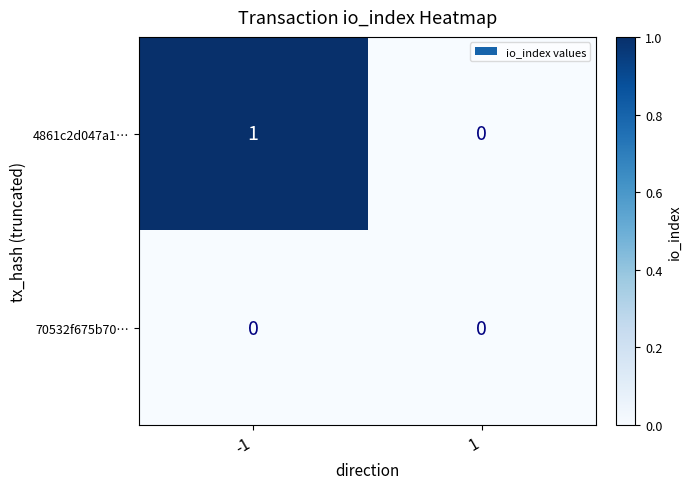

Is the value of 4861c2d047a1… at -1 greater than the value of 70532f675b70… at 1?

Yes